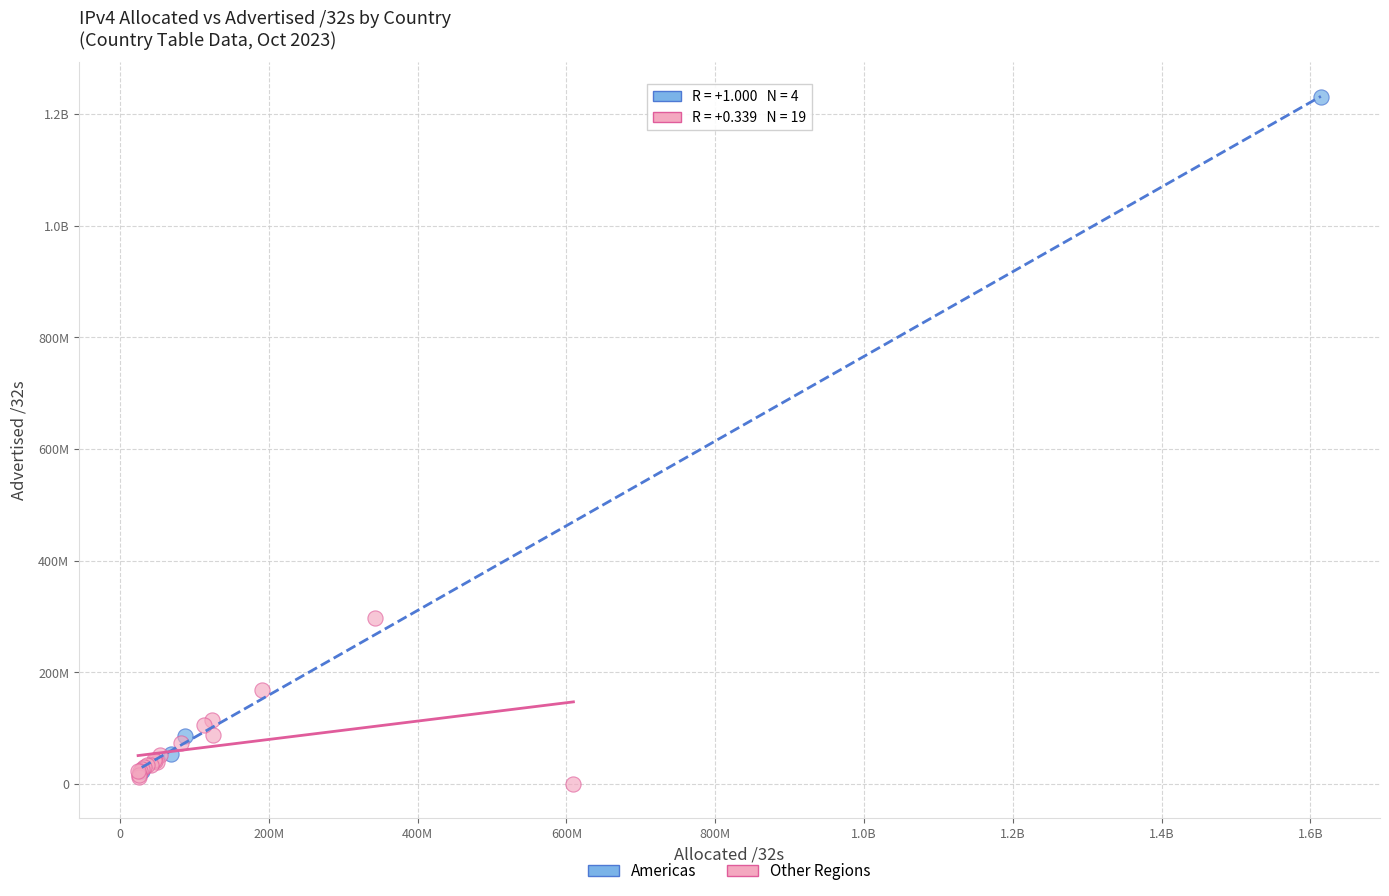

What are all the series names shown in the legend?

Americas, Other Regions